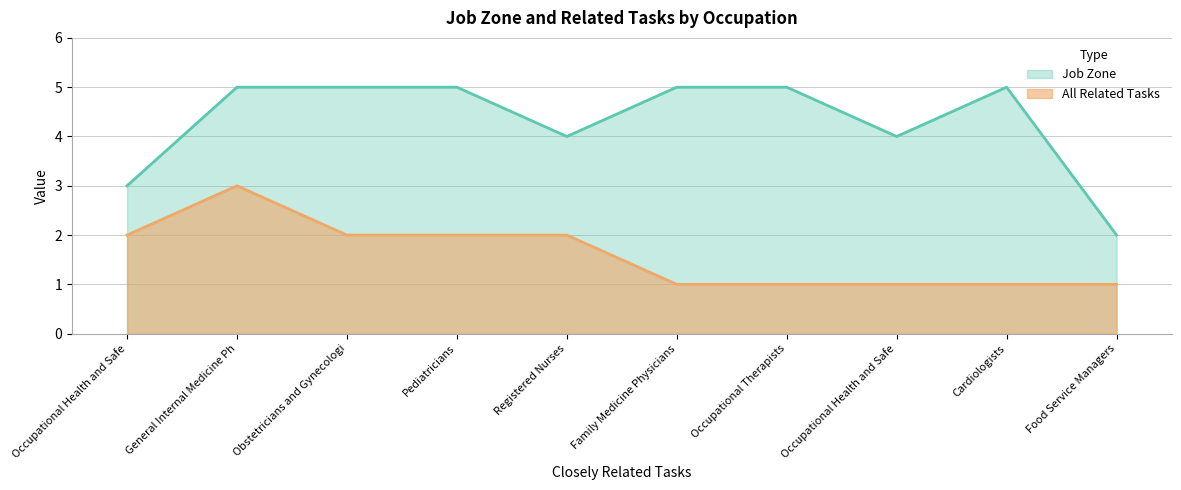

The value of All Related Tasks at Cardiologists is 1. True or false?

False